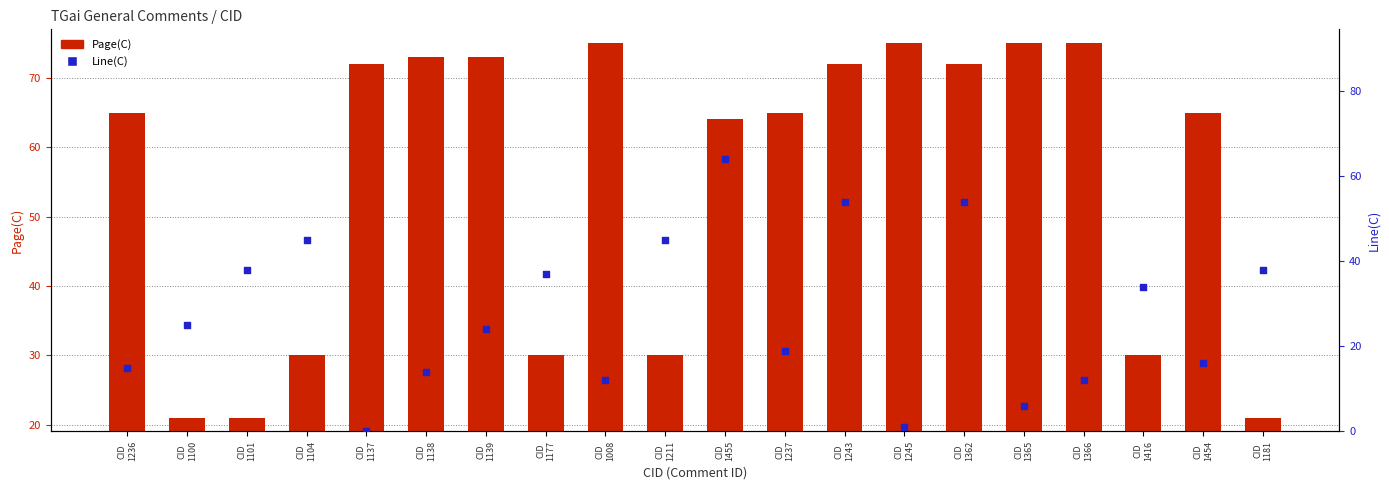

What is the total value across all series at CID
1362?

126